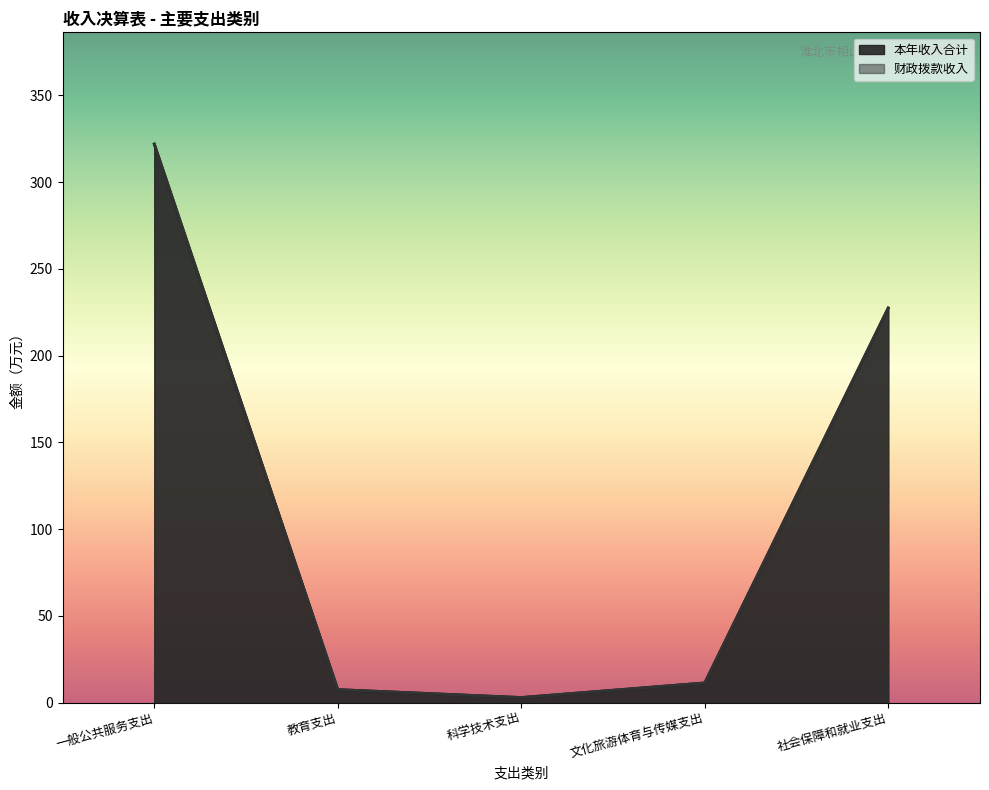

What is the label of the 1st point from the left?

一般公共服务支出